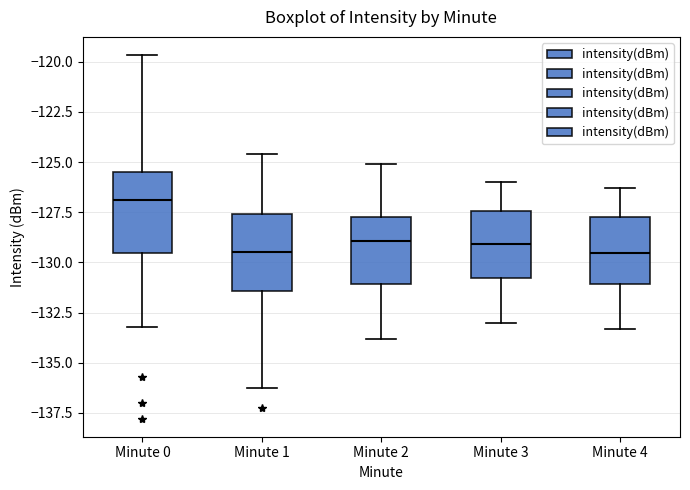

Reading left to right, transcribe this box plot: for each box, give where its median line is, the range the box spans, and where its two whiskers end, as read against the y-axis. The values are not printed on the chart, so give them approximately, as read against the axis.

Minute 0: median -127.0, box -129.5 to -125.5, whiskers -133.0 to -119.5
Minute 1: median -129.5, box -131.5 to -127.5, whiskers -136.5 to -124.5
Minute 2: median -129.0, box -131.0 to -127.5, whiskers -134.0 to -125.0
Minute 3: median -129.0, box -131.0 to -127.5, whiskers -133.0 to -126.0
Minute 4: median -129.5, box -131.0 to -127.5, whiskers -133.5 to -126.5